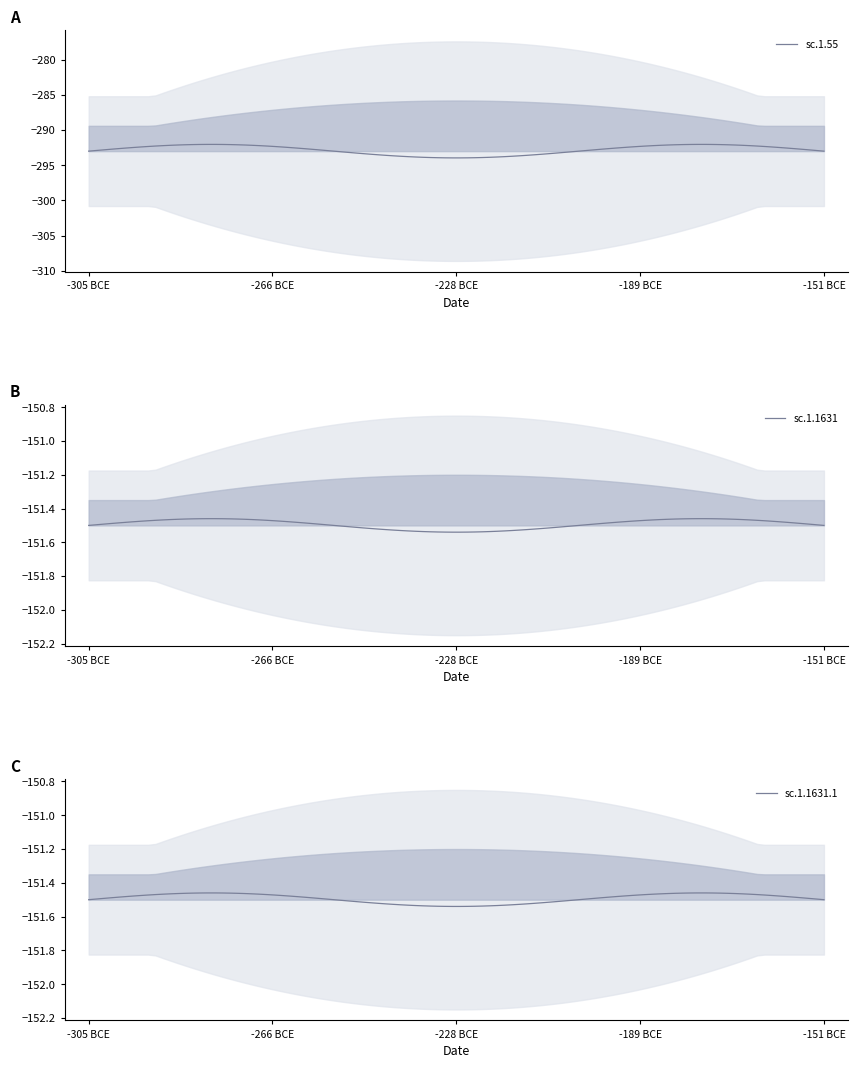

How many data points does each series have?

3